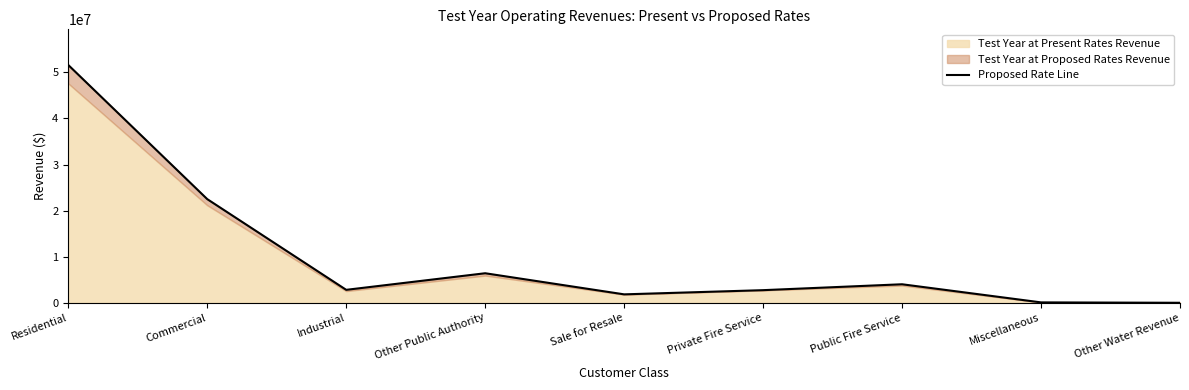

Approximately how many times larger is the value at Private Fire Service compared to Commercial?

0.1